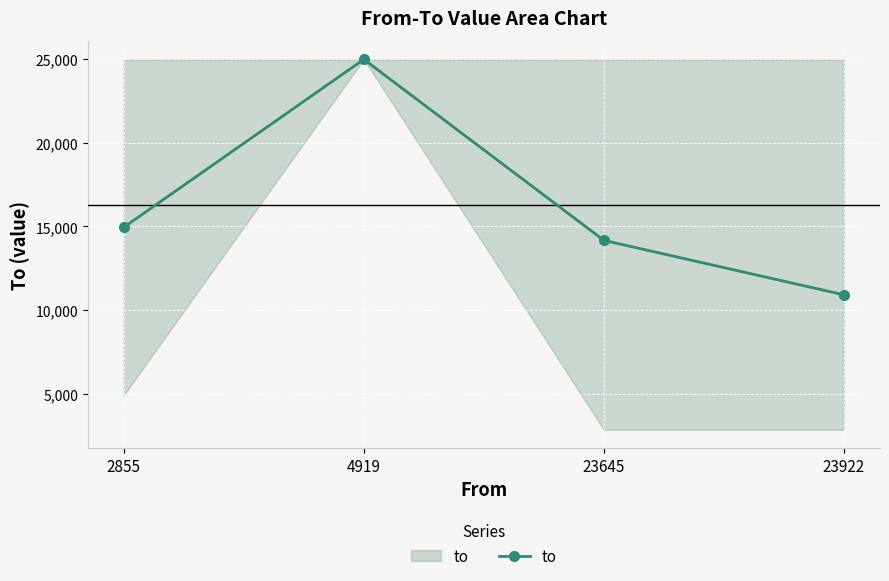

Reading left to right, list all the values displayed in this chart.

2855=14949.0	4919=24979.0	23645=14168.8	23922=10917.7